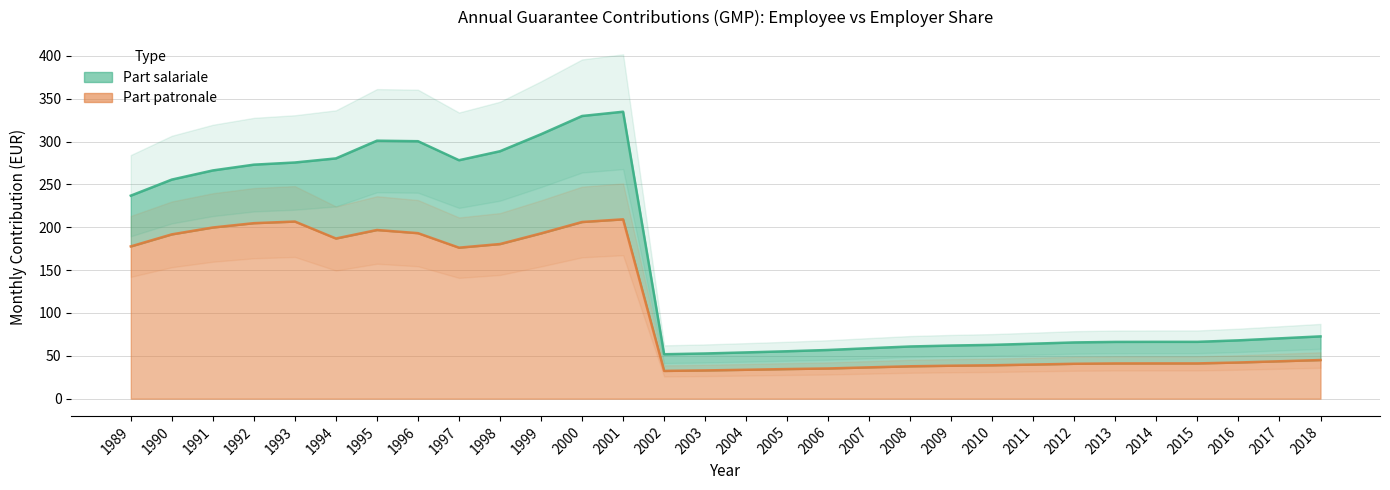

What is the difference between the second highest and second lowest values?

173.7